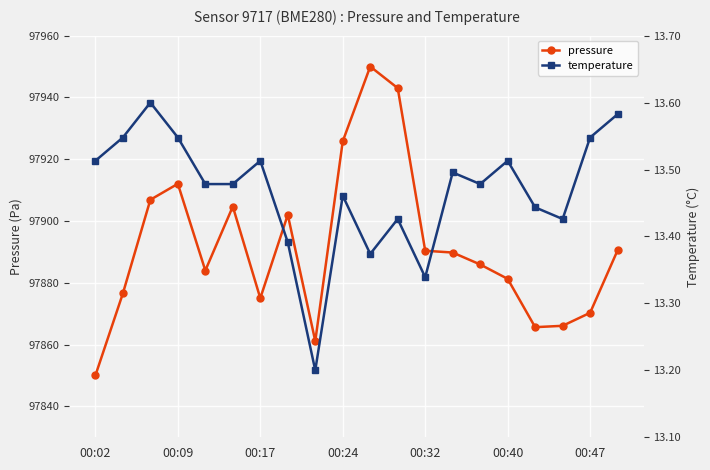

In pressure, how many points are higher than both neighbors (excluding endpoints)?

4